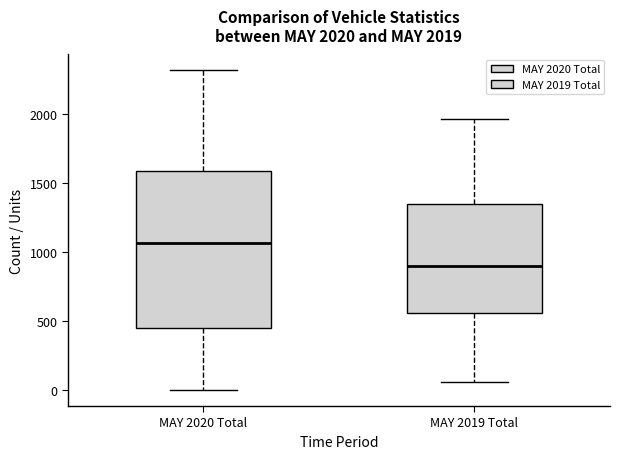

Which box's median line is the highest?

MAY 2020 Total